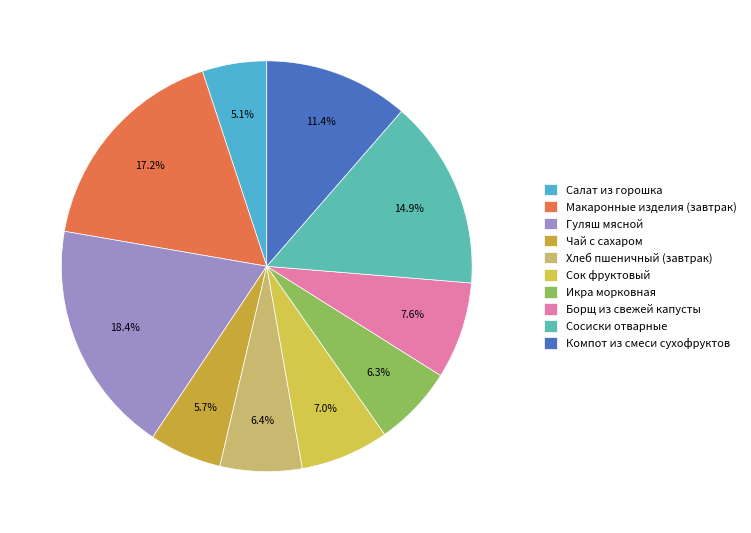

Approximately how many times larger is the value at Компот из смеси сухофруктов compared to Хлеб пшеничный (завтрак)?

1.8